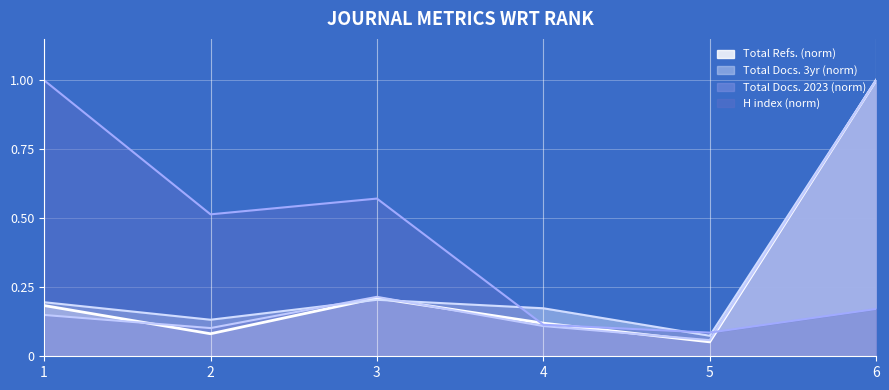

Between 1 and 2, which series saw the biggest shift?

H index (norm)